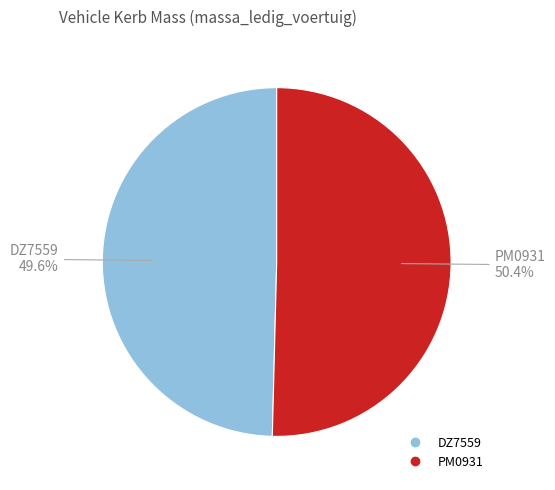

To the nearest percent, what is the average slice percentage?

50%